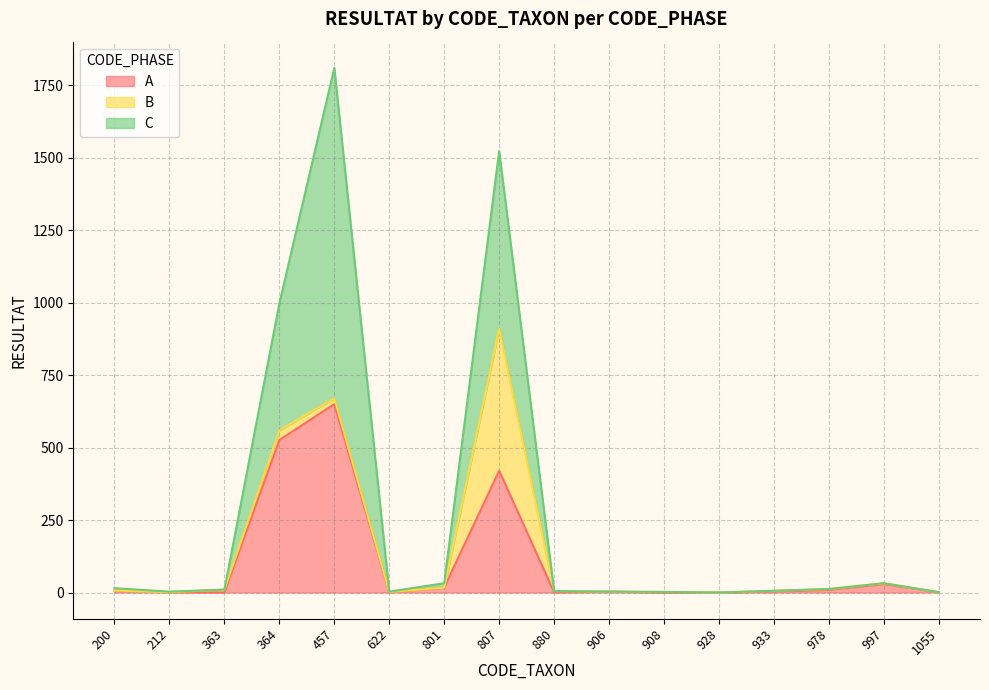

Between 997 and 363, which is larger?

997